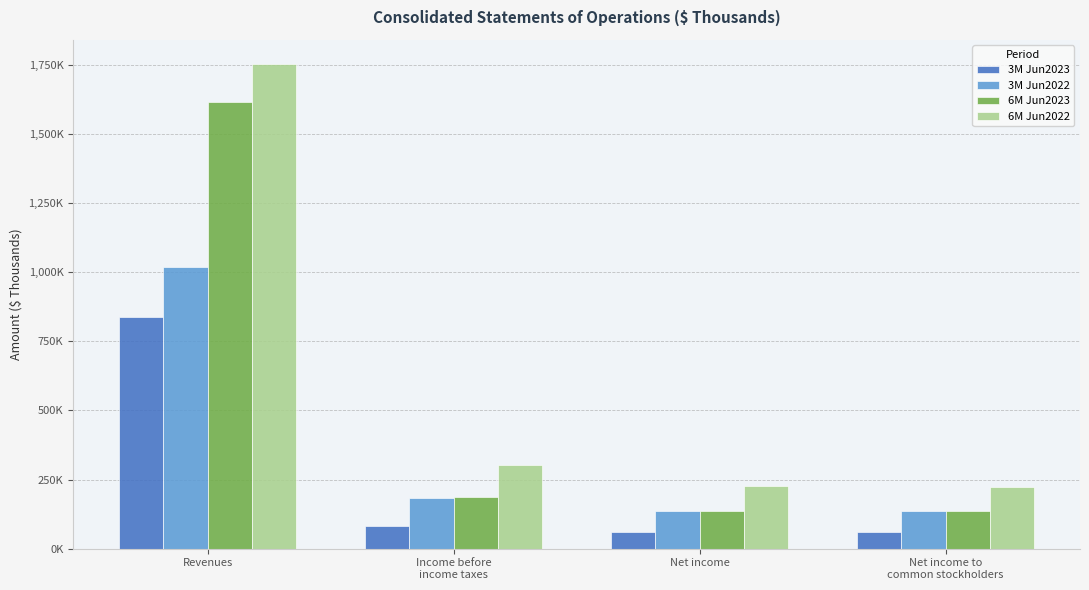

Which series has the largest total across all categories?

6M Jun2022